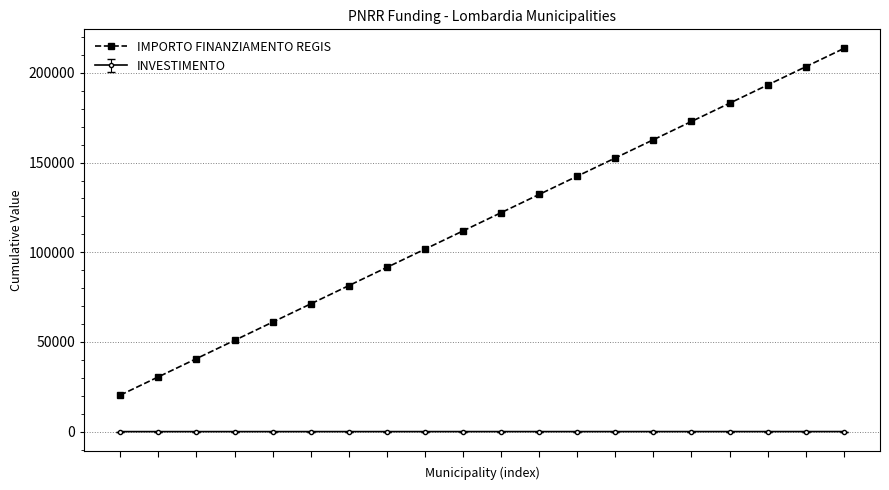

Does the chart display data point markers on the line(s)?

Yes